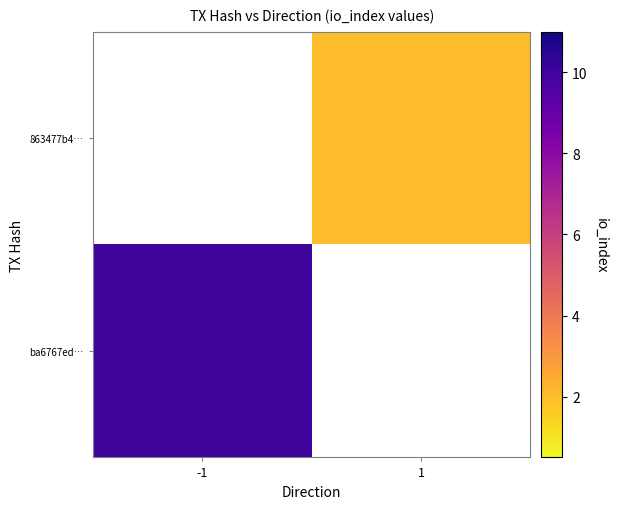

Which series has the widest spread of values?

ba6767ed…